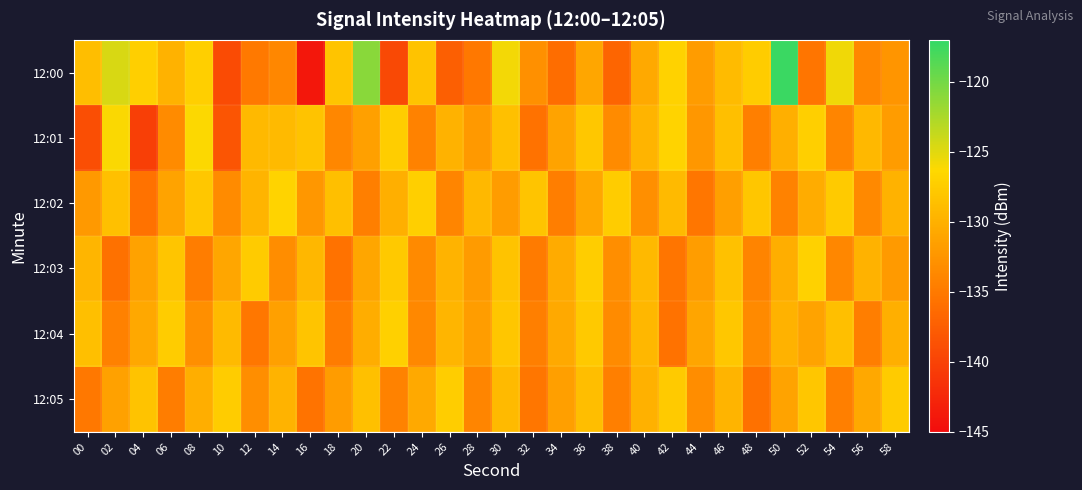

At 32, list the series in order from smallest to largest.

12:01, 12:05, 12:03, 12:04, 12:00, 12:02